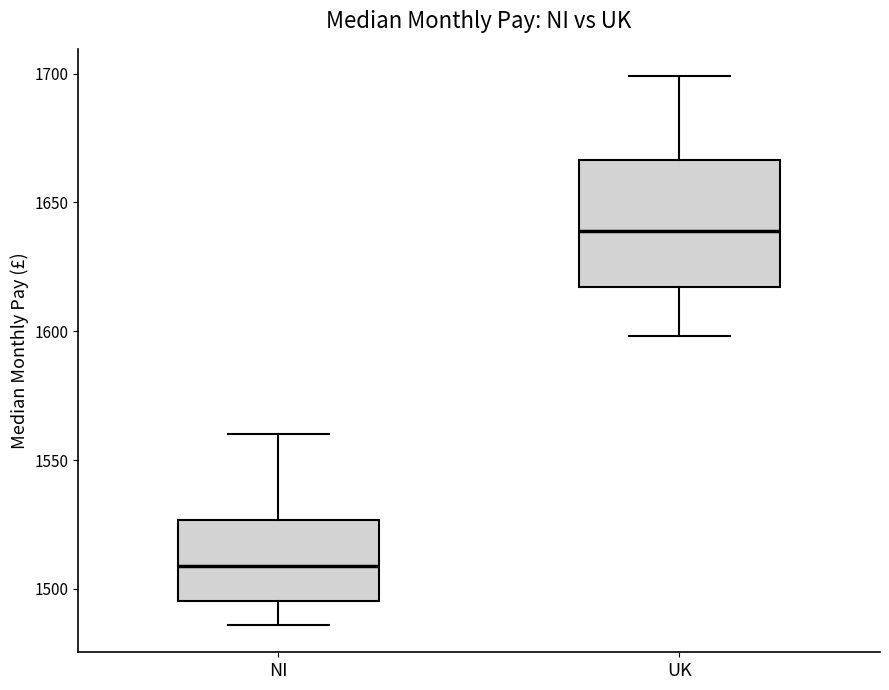

Reading left to right, read every box against the y-axis: the position of its median line, the range the box covers, and the ends of its whiskers. The values are not printed on the chart, so give them approximately, as read against the axis.

NI: median 1510, box 1495 to 1525, whiskers 1485 to 1560
UK: median 1640, box 1615 to 1665, whiskers 1600 to 1700